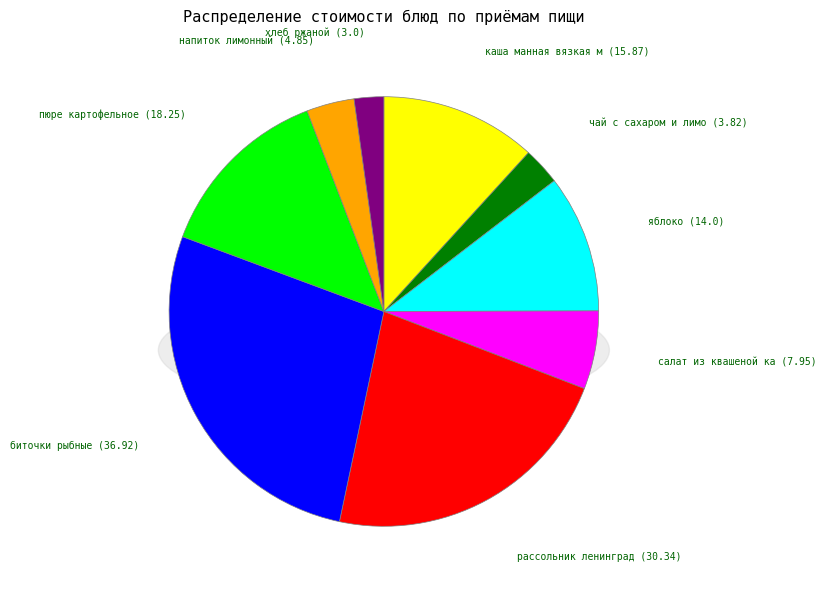

Is хлеб ржаной the majority of the pie?

No